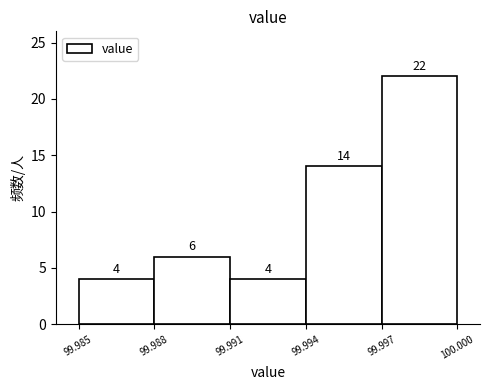

Over which range of the x-axis is the bar tallest?

99.997 to 100.000